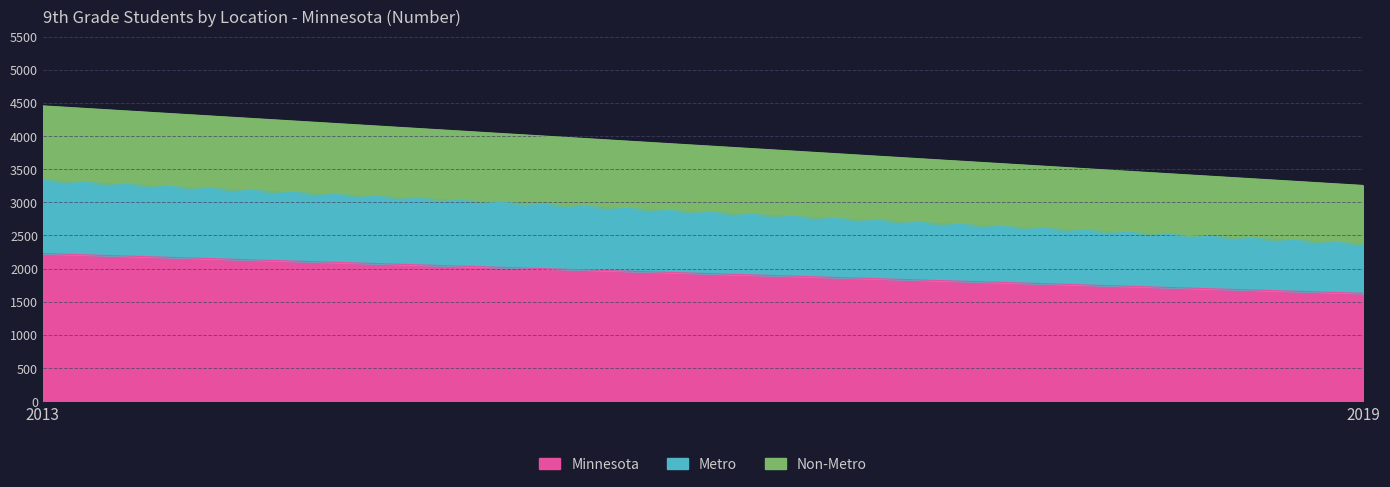

Is it true that Metro equals 746 at 2019?

True